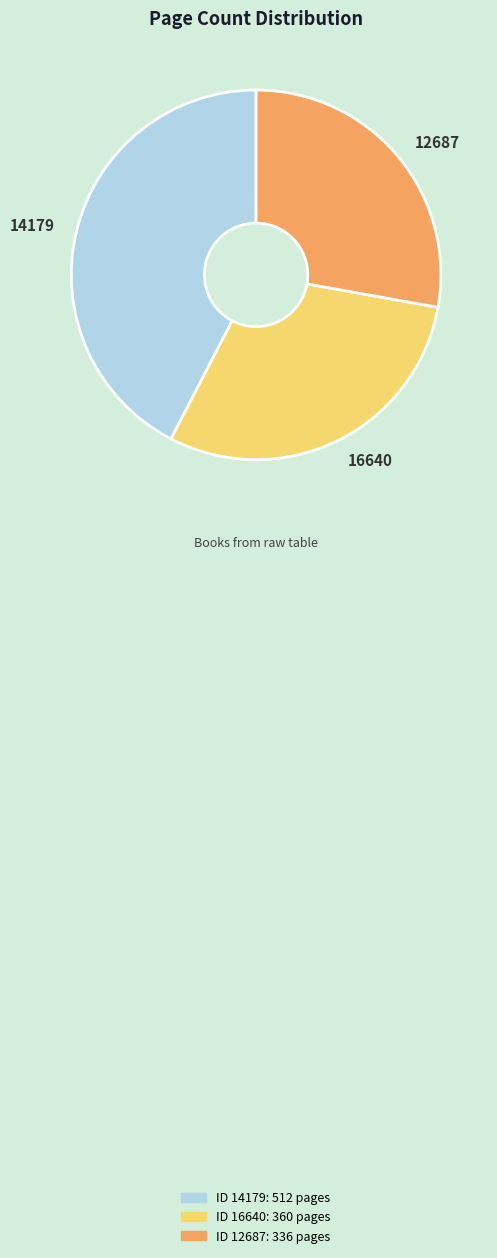

Rank the categories by value from lowest to highest.

12687, 16640, 14179